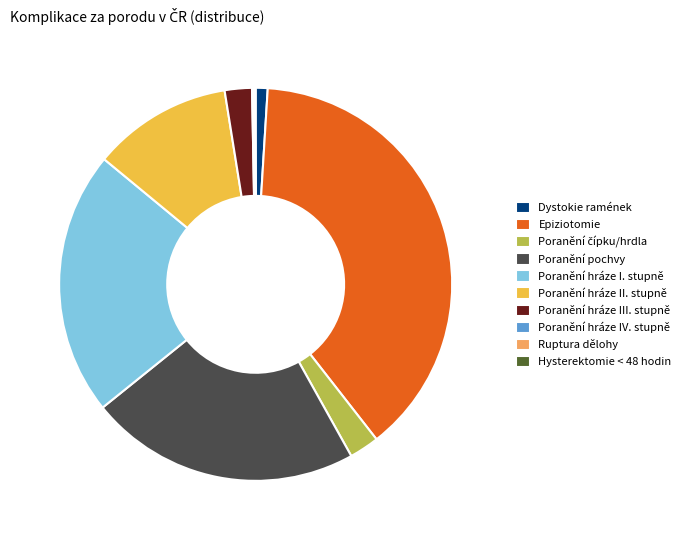

Which slice is the largest?

Epiziotomie